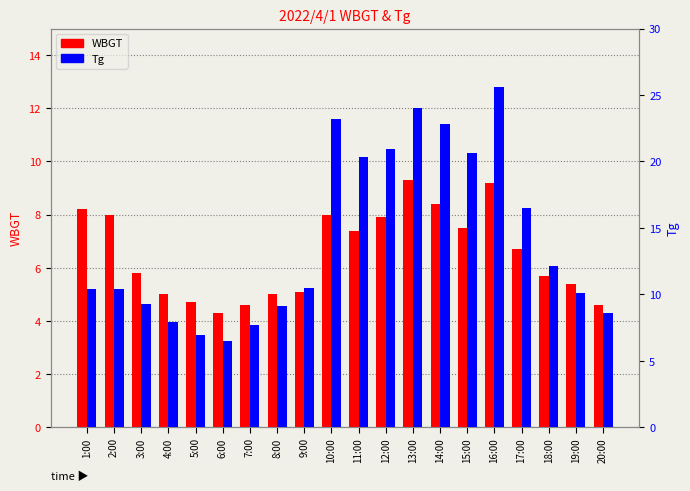

What is the sum of the WBGT values at 1:00 and 17:00?

14.9